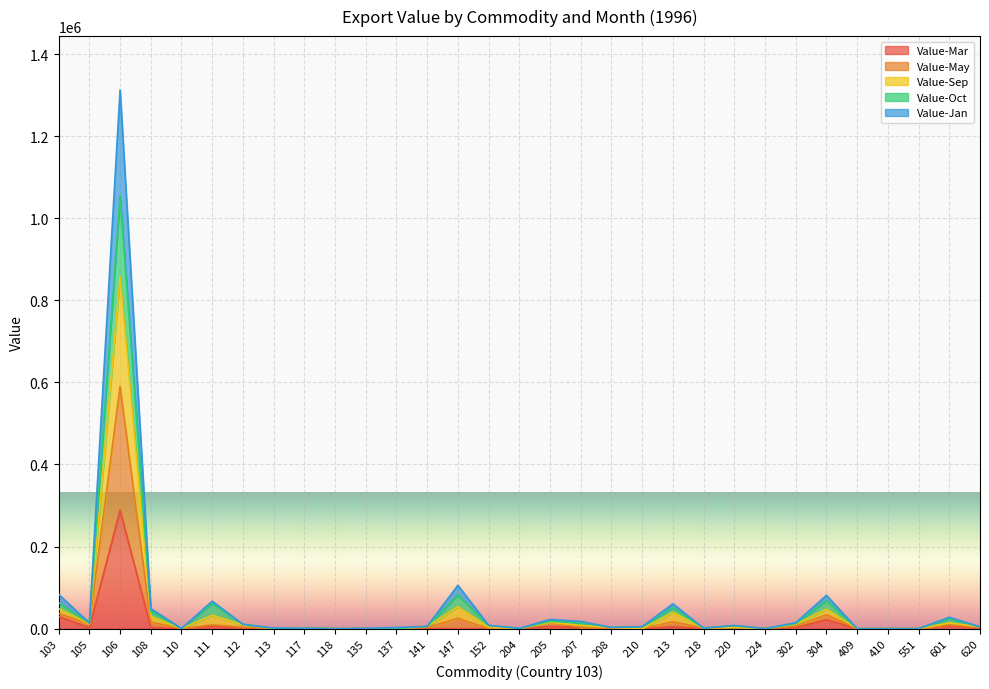

How many data points in Value-Mar are less than 830?

15